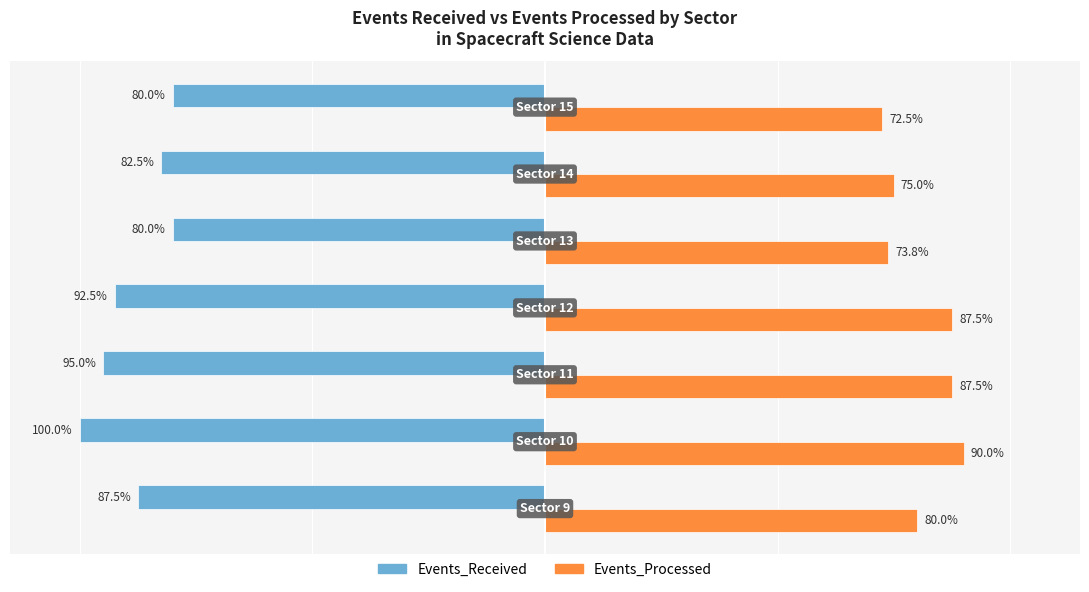

Which series has the largest range (max minus min)?

Events_Received